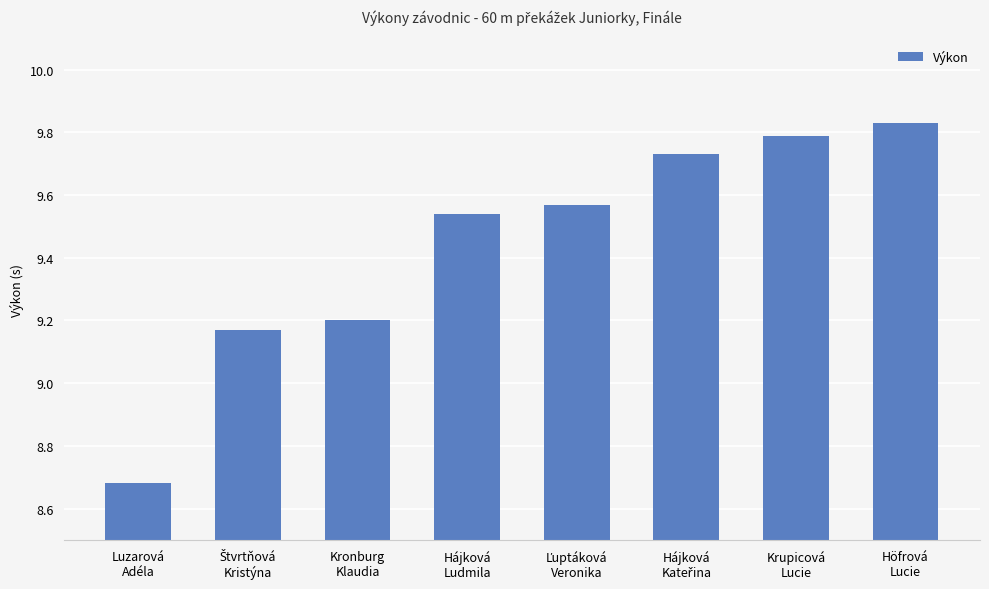

The value at Höfrová
Lucie is 2.9. True or false?

False